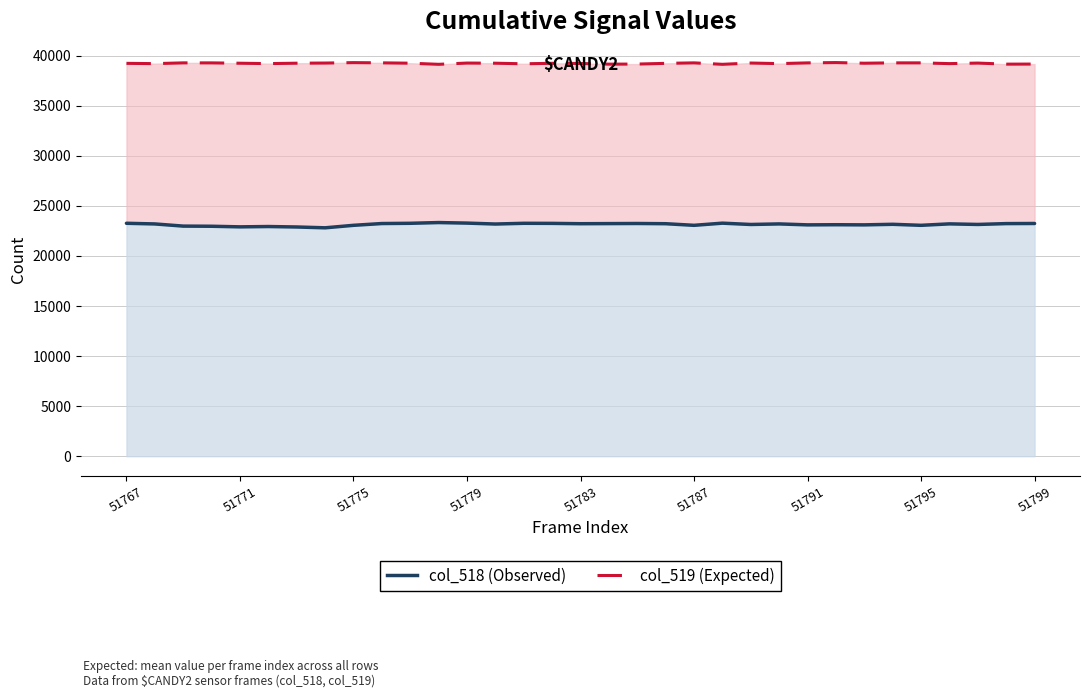

What is the value of the col_518 (Observed) point at the 11th from the left?

23262